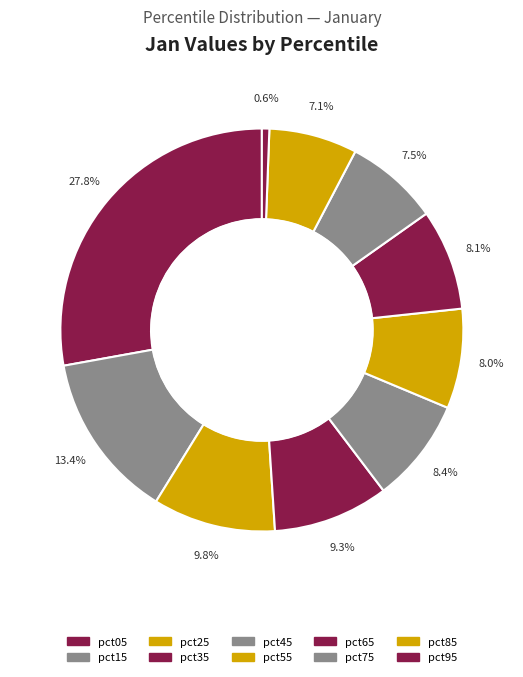

To the nearest percent, what is the combined percentage of pct25 and pct65?

18%